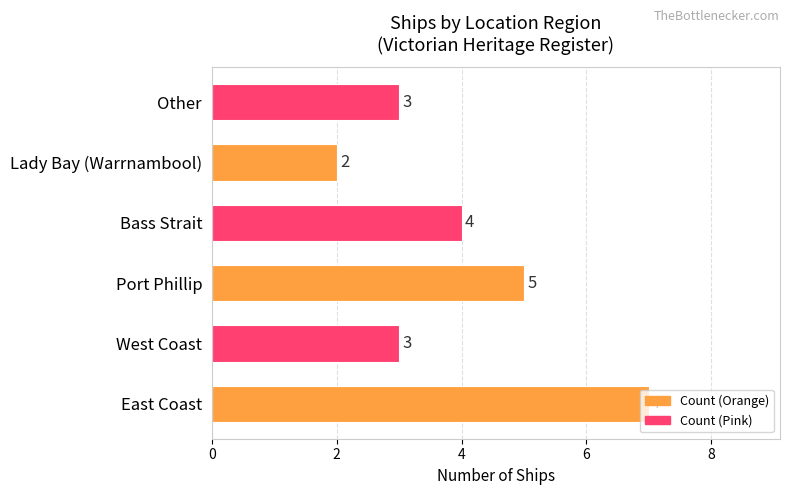

Is it true that the value at Lady Bay (Warrnambool) is 2?

True